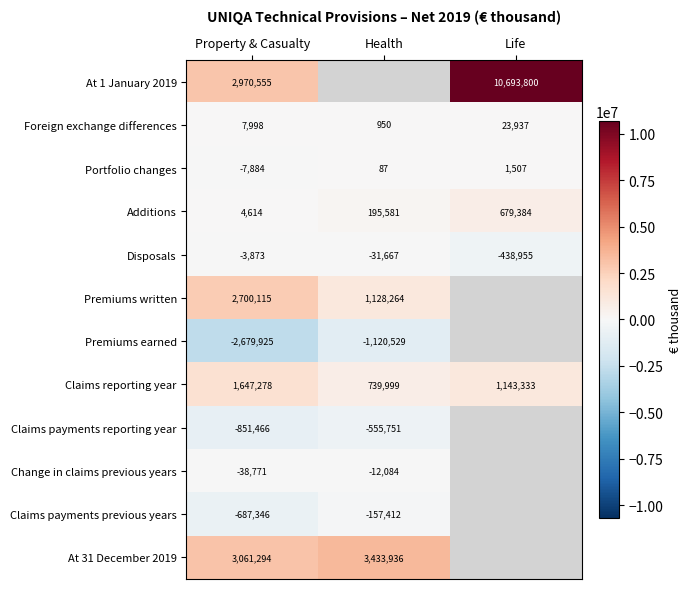

At which label is Foreign exchange differences closest to 12443?

Property & Casualty